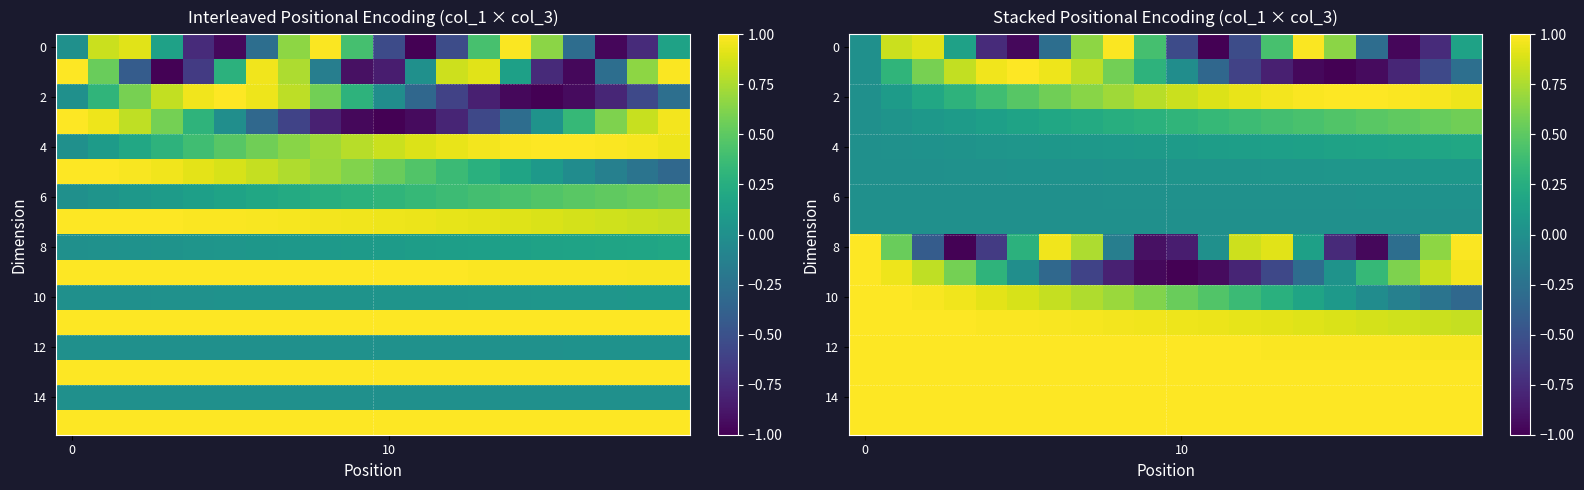

At how many categories does at least one series exceed 0?

20